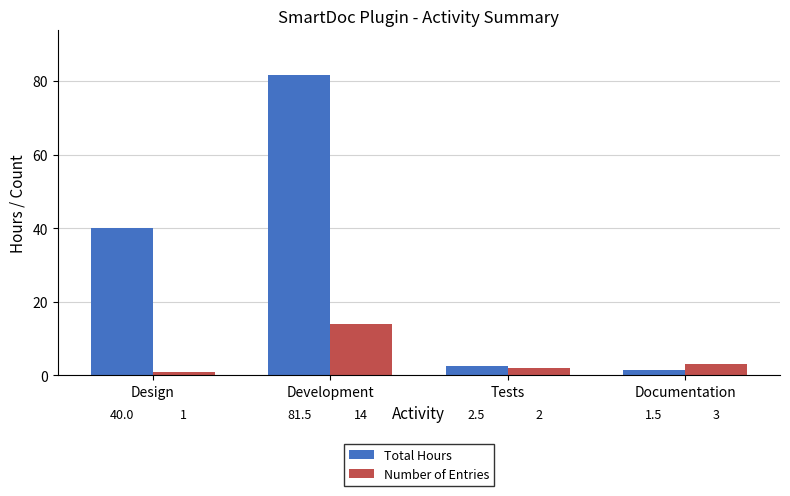

What is the sum of the Number of Entries values at Documentation and Design?

4.0